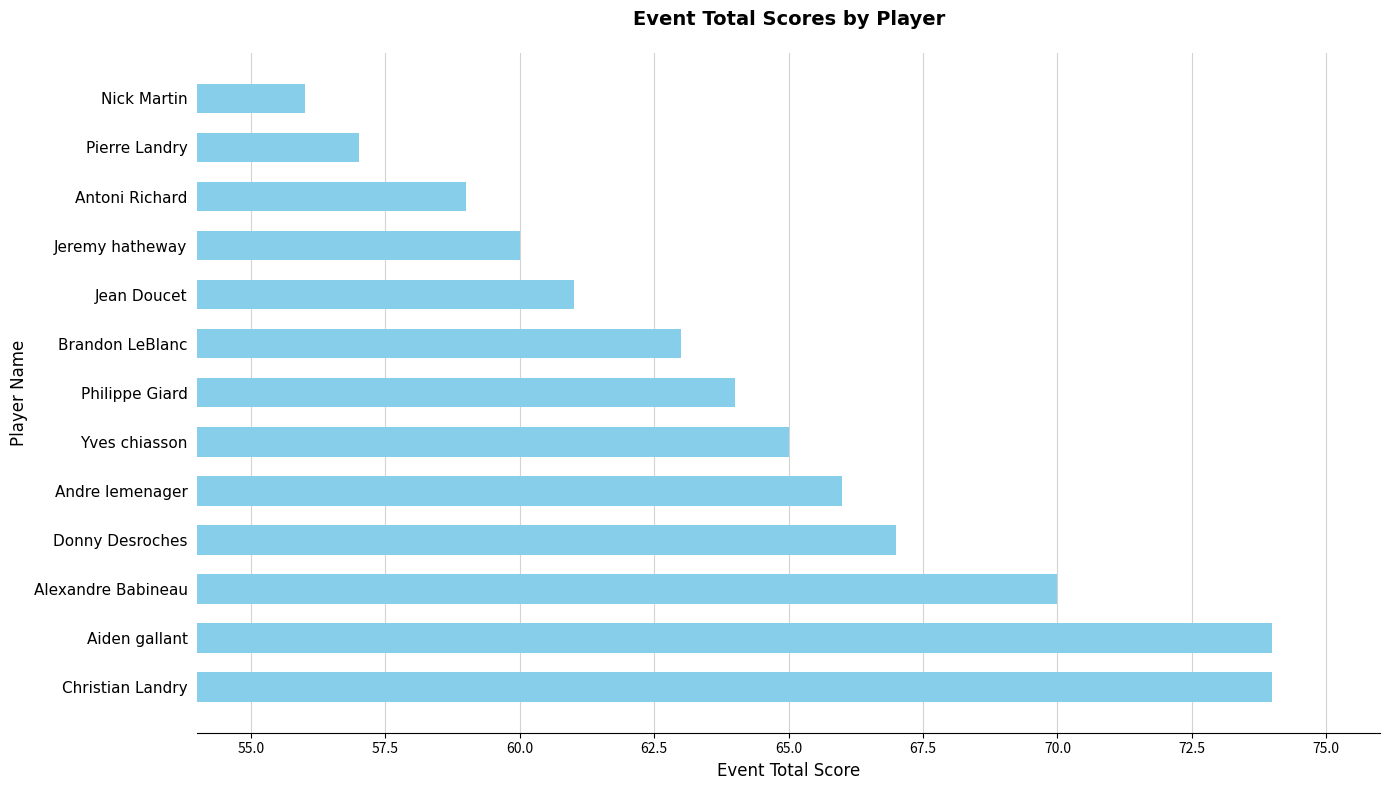

True or false: the data shows 50 at Aiden gallant.

False